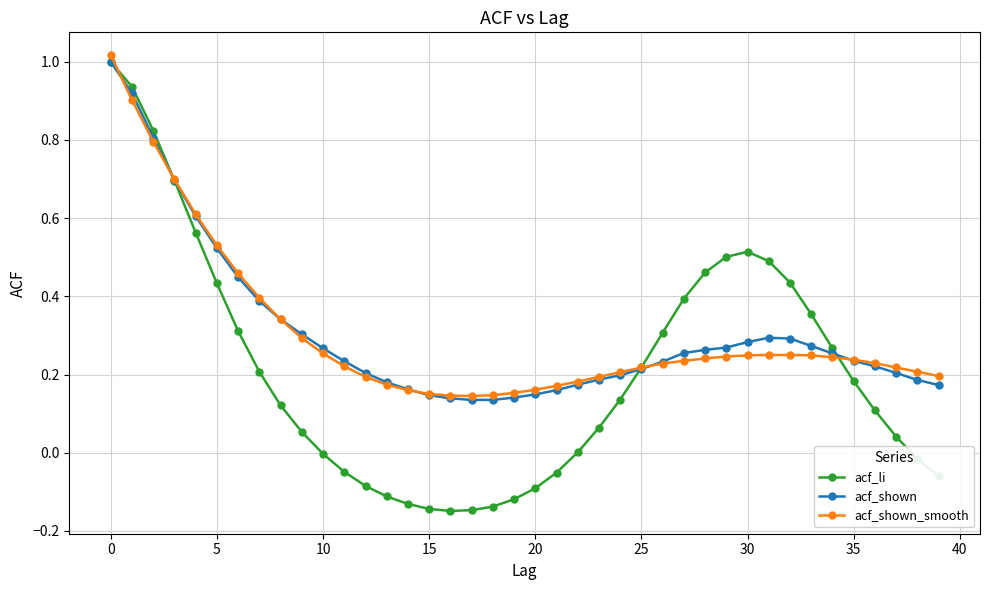

Which series has the largest range (max minus min)?

acf_li